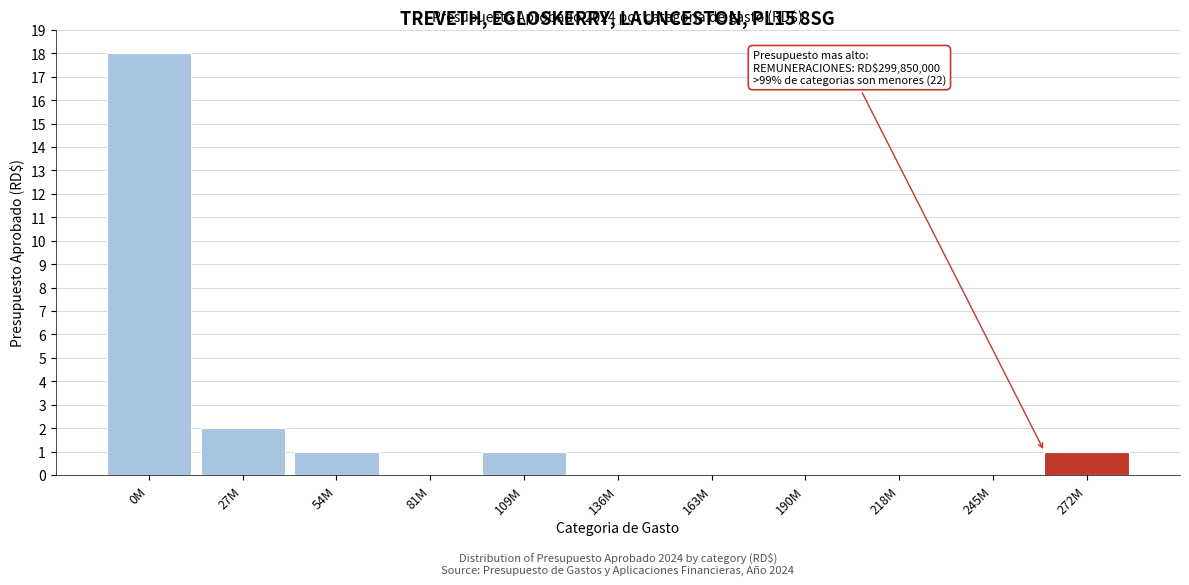

Reading left to right, transcribe all the data shown in this chart.

0M=18	27M=2	54M=1	81M=0	109M=1	136M=0	163M=0	190M=0	218M=0	245M=0	272M=1